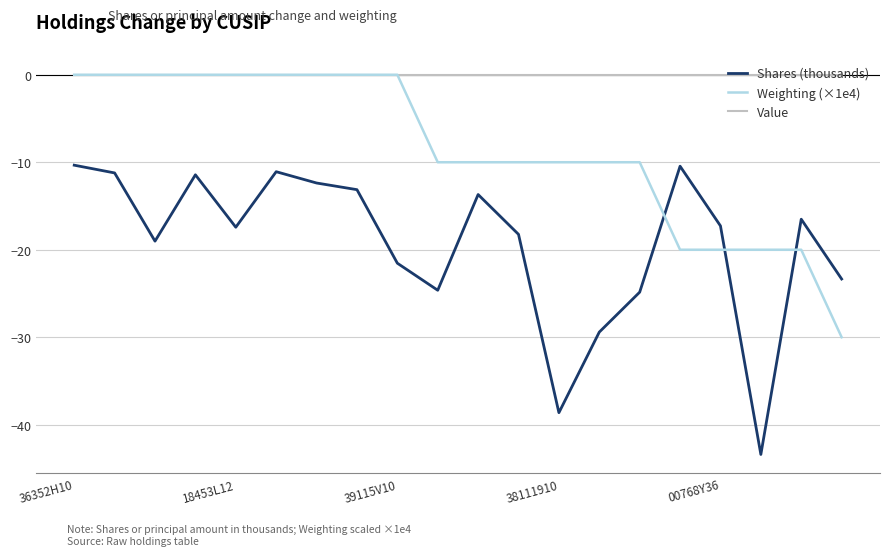

In Shares (thousands), how many points are higher than both neighbors (excluding endpoints)?

5